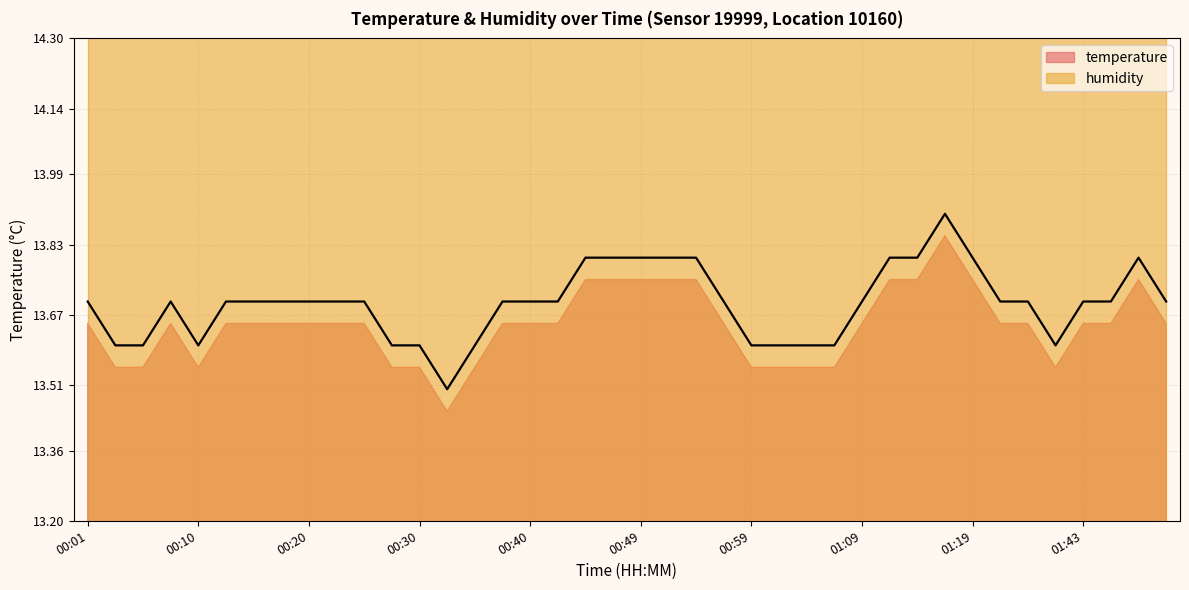

Between 00:35 and 00:27, which is larger?

00:35